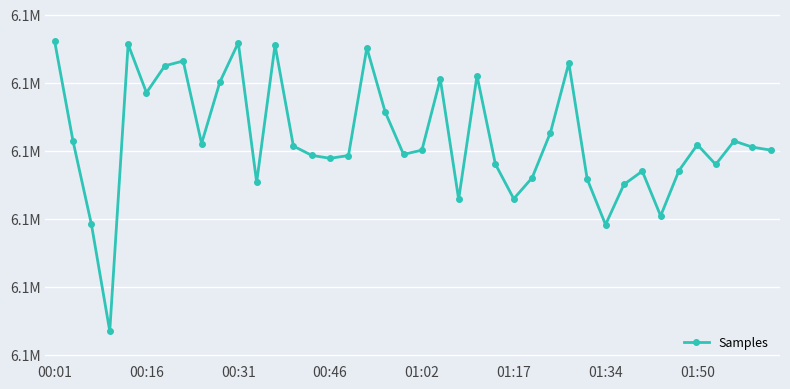

What is the value of the 27th point from the left?

6096030